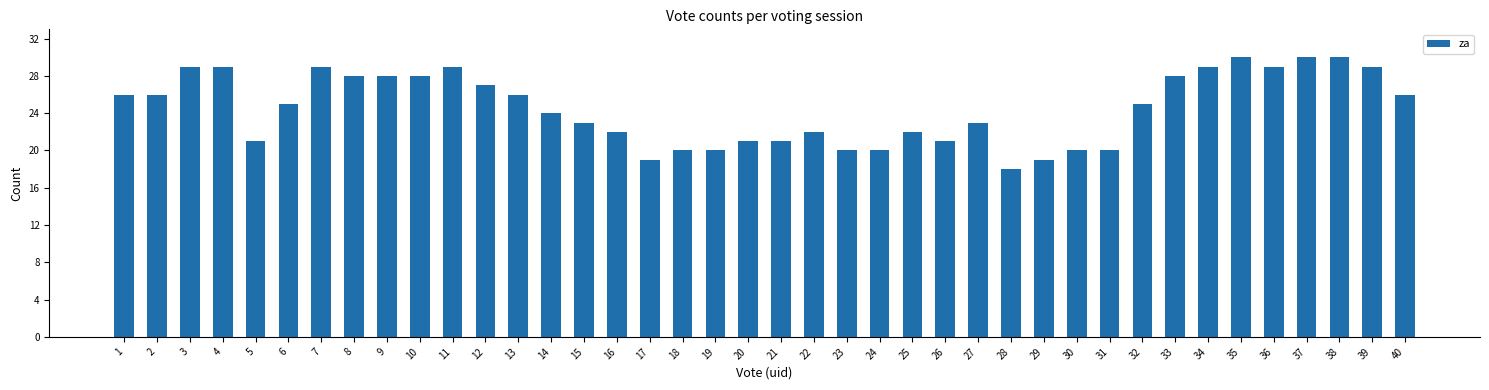

How many categories are shown in the chart?

40